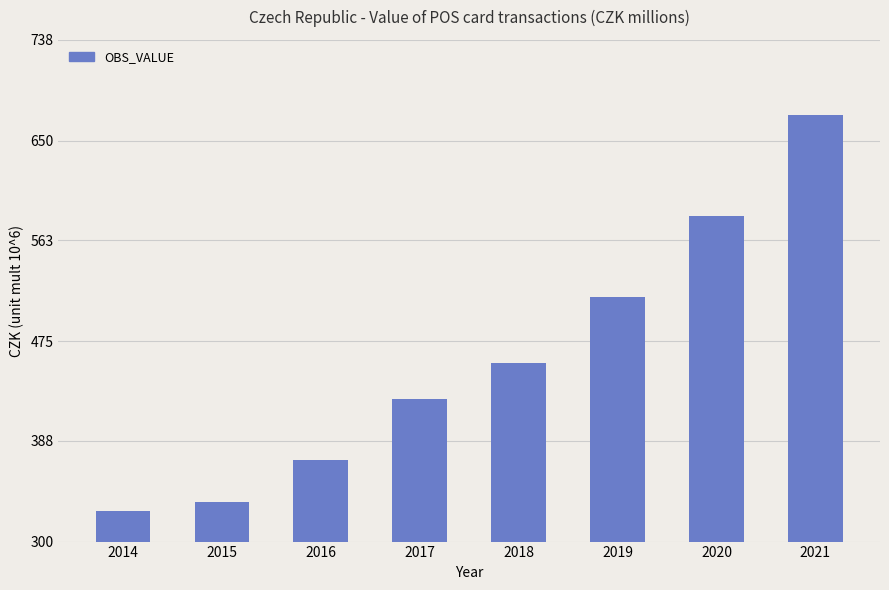

List the labels in order of value, largest first.

2021, 2020, 2019, 2018, 2017, 2016, 2015, 2014